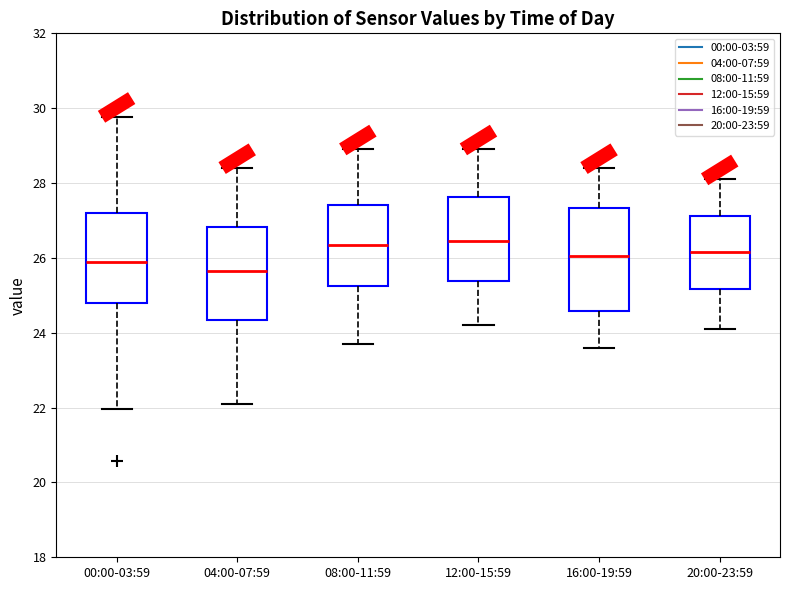

Reading left to right, read every box against the y-axis: the position of its median line, the range the box covers, and the ends of its whiskers. The values are not printed on the chart, so give them approximately, as read against the axis.

00:00-03:59: median 26.0, box 24.8 to 27.2, whiskers 22.0 to 29.8
04:00-07:59: median 25.6, box 24.4 to 26.8, whiskers 22.2 to 28.4
08:00-11:59: median 26.4, box 25.2 to 27.4, whiskers 23.8 to 29.0
12:00-15:59: median 26.4, box 25.4 to 27.6, whiskers 24.2 to 29.0
16:00-19:59: median 26.0, box 24.6 to 27.4, whiskers 23.6 to 28.4
20:00-23:59: median 26.2, box 25.2 to 27.2, whiskers 24.2 to 28.2